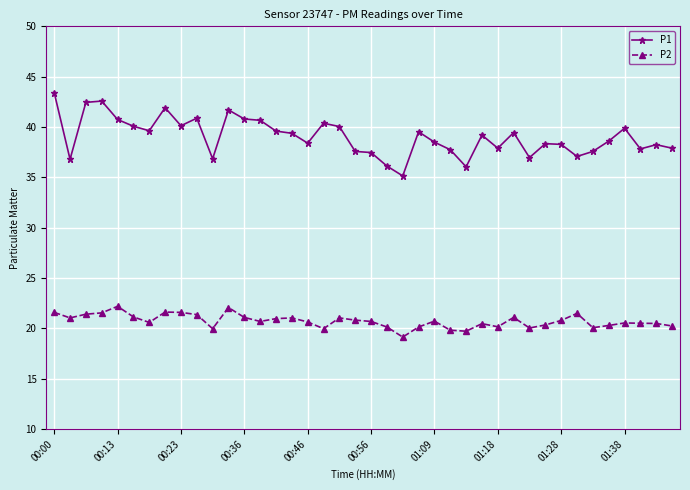

What is the maximum value shown in the chart?

43.4